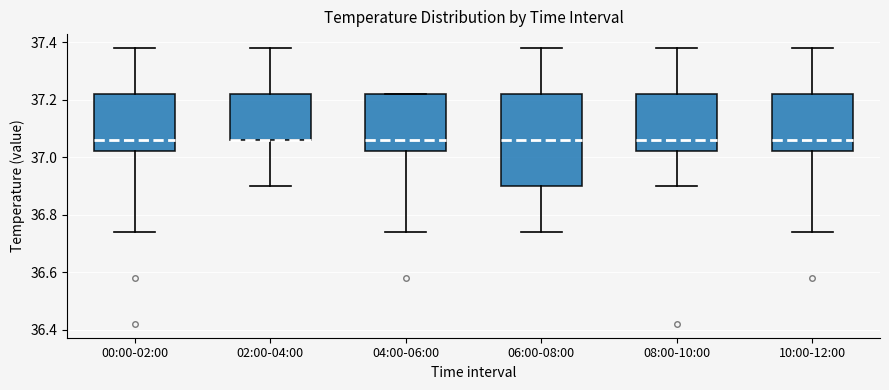

Where is the lower edge of the box for 02:00-04:00 on the y-axis? The values are not printed on the chart, so give them approximately, as read against the axis.

37.06